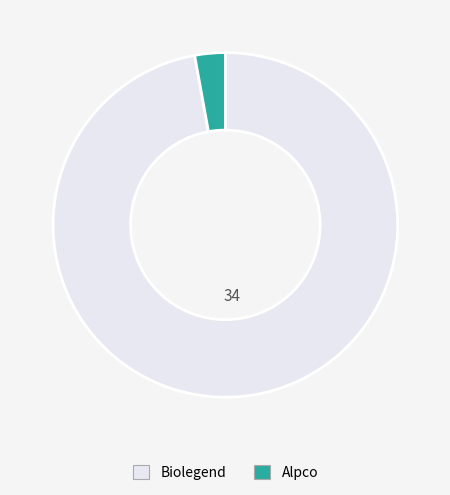

Is there any slice that represents more than half of the pie?

Yes